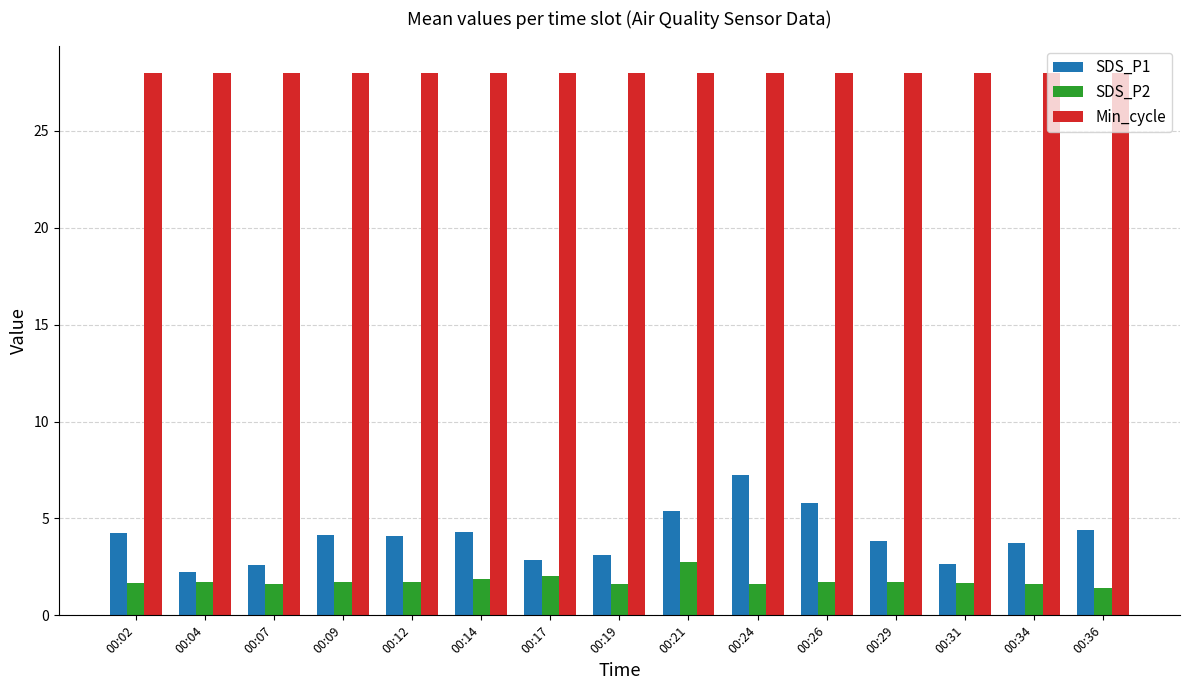

Are the bars horizontal?

No